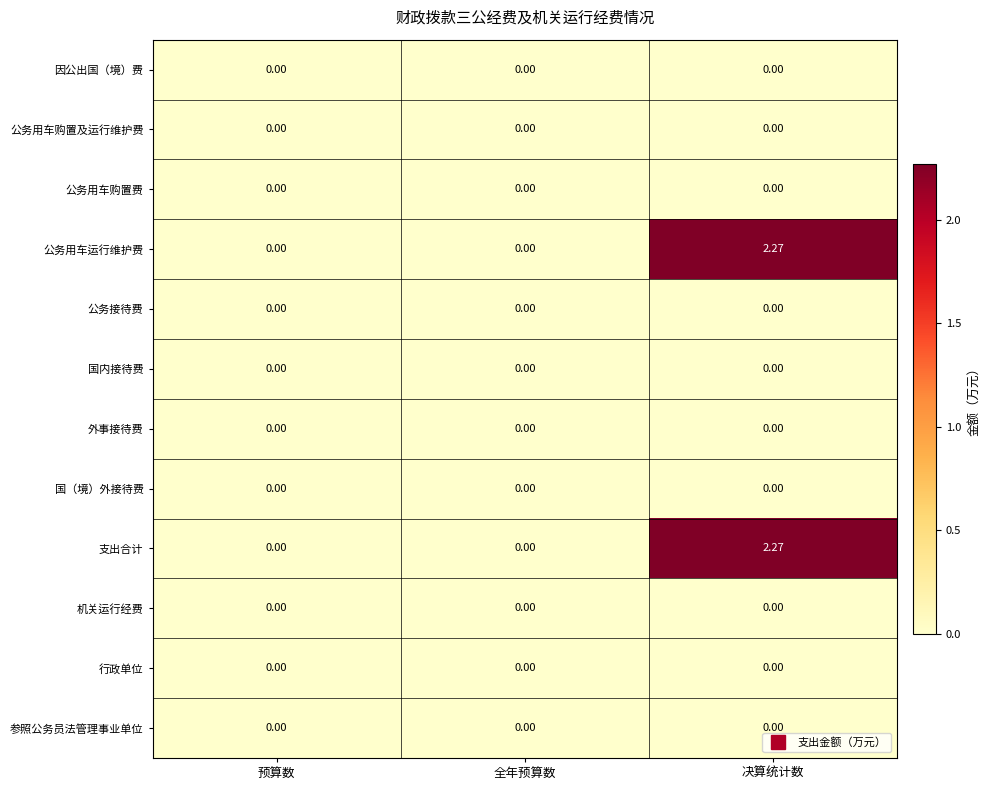

At which category is the sum across all series the highest?

决算统计数